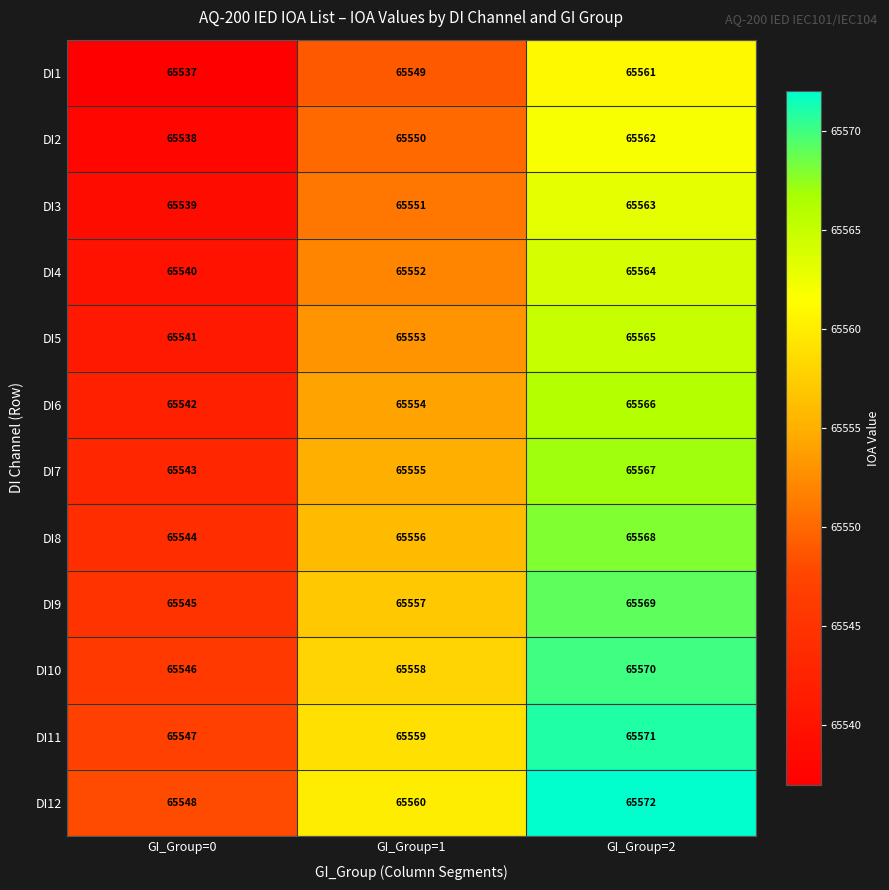

Where is DI6 nearest to the value 65554?

GI_Group=1